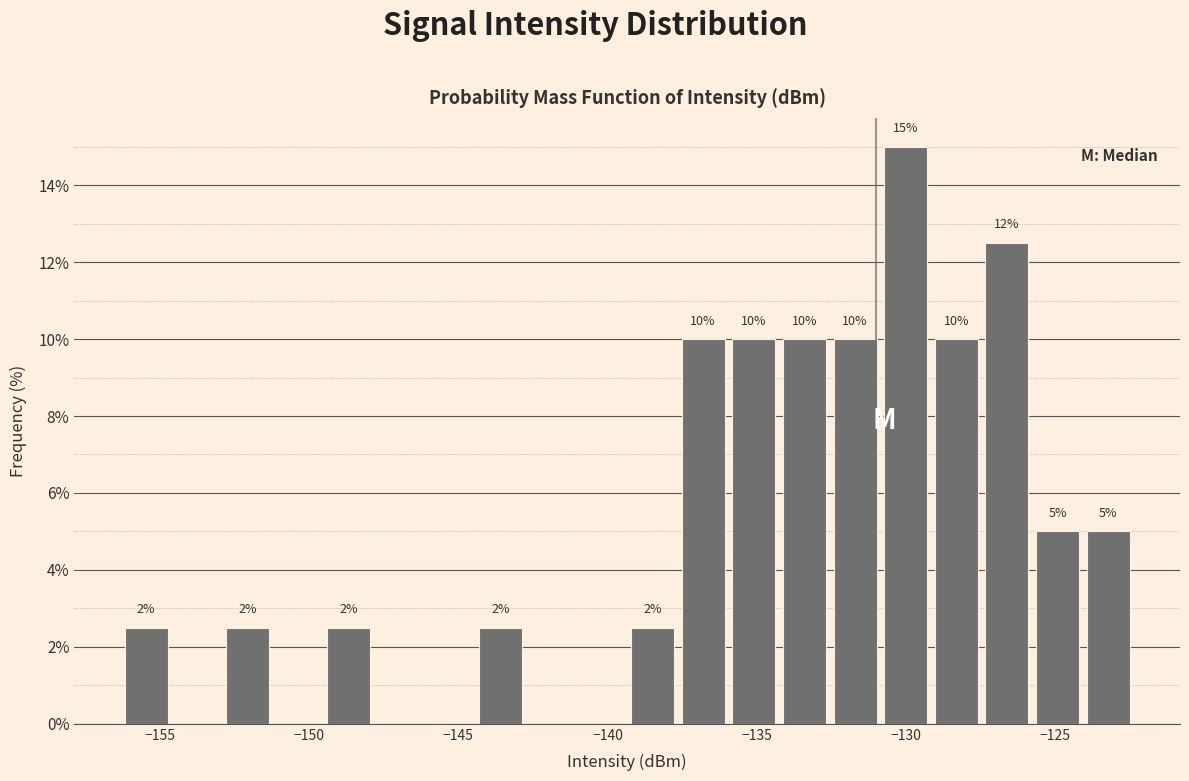

Around what value on the x-axis is the tallest bar? Give the approximate position of its centre, as read against the axis.

-130.0